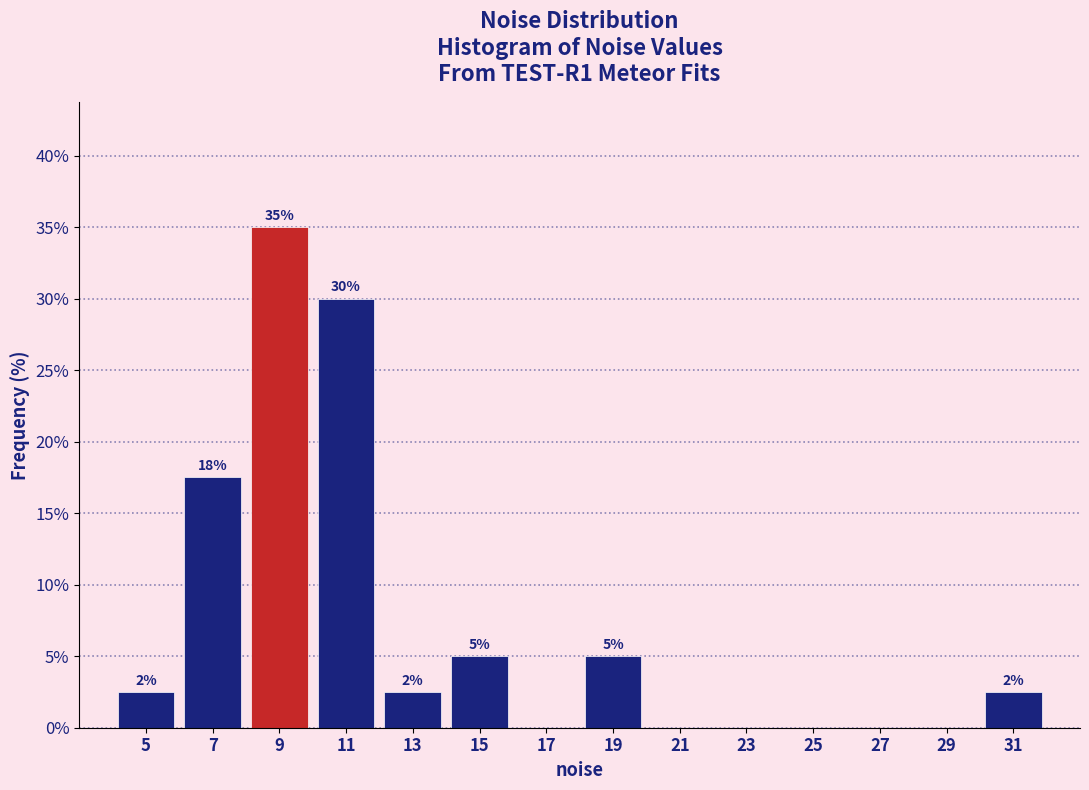

Over which range of the x-axis is the bar tallest?

8 to 10